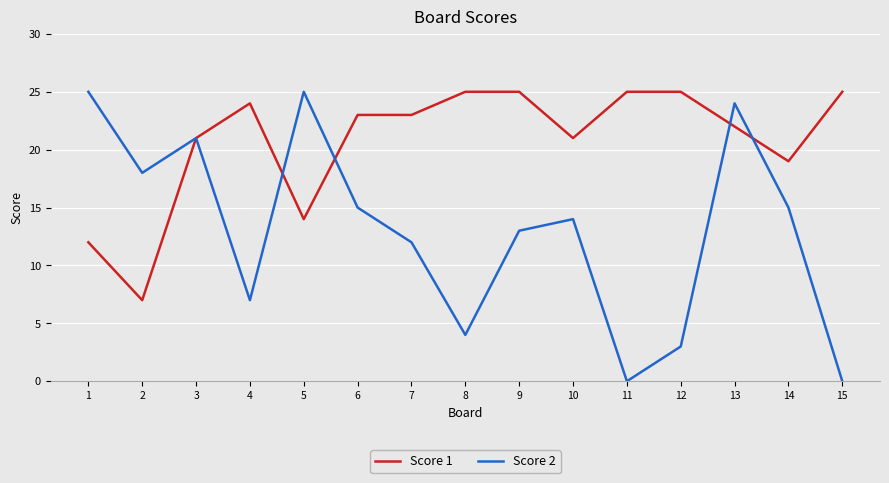

Is the value of Score 1 at 7 greater than the value of Score 2 at 8?

Yes